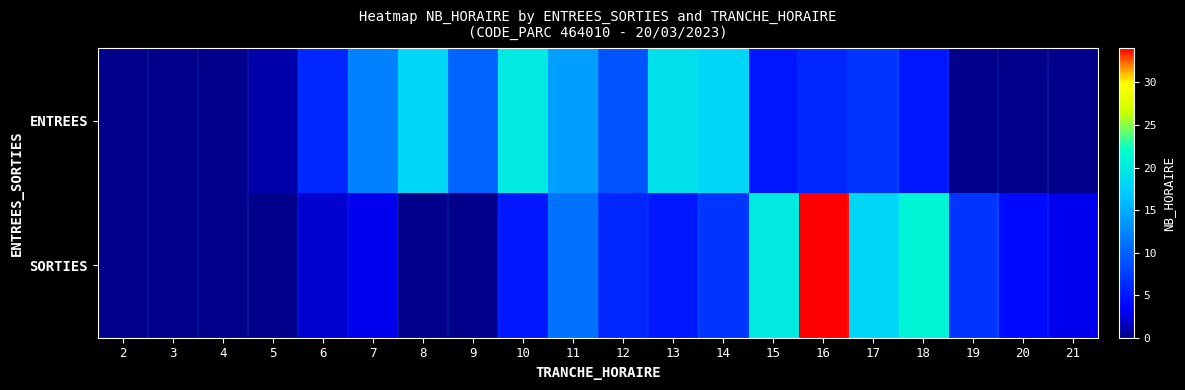

List the series in order of their overall mean, lowest first.

SORTIES, ENTREES